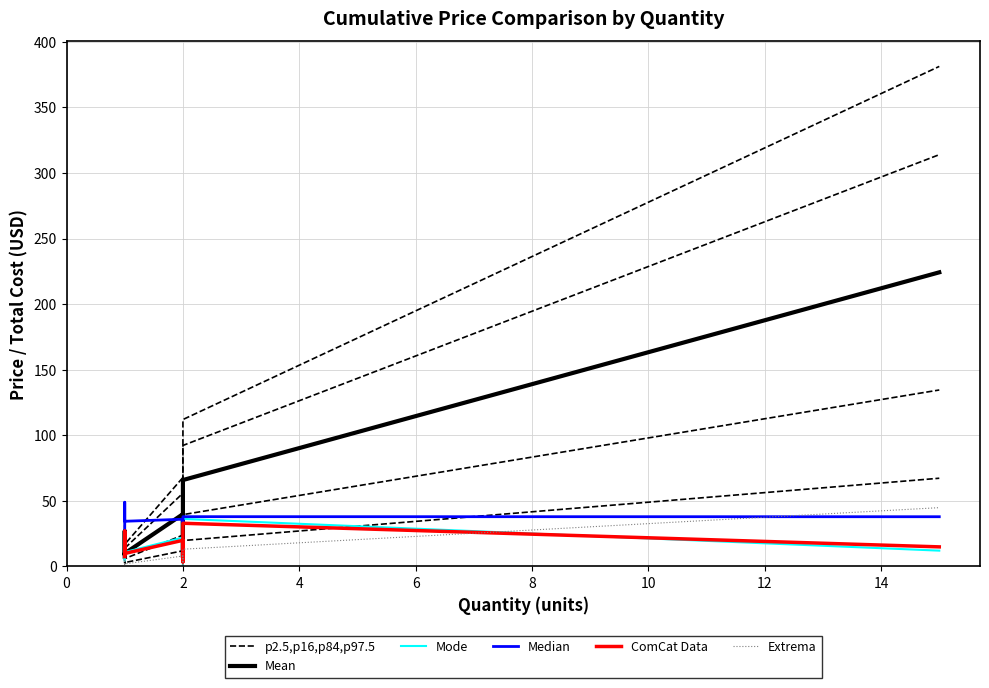

True or false: Extrema and Mean cross at least once.

False